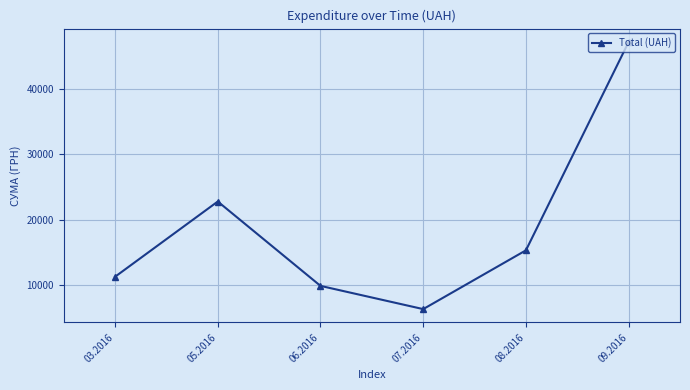

Reading left to right, what are all the values shown in this chart?

11246.0	22776.7	9847.0	6289.0	15297.0	47229.9